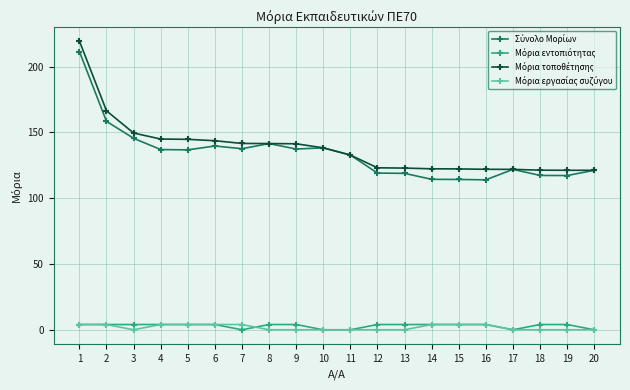

What is the maximum value shown in the chart?

219.4